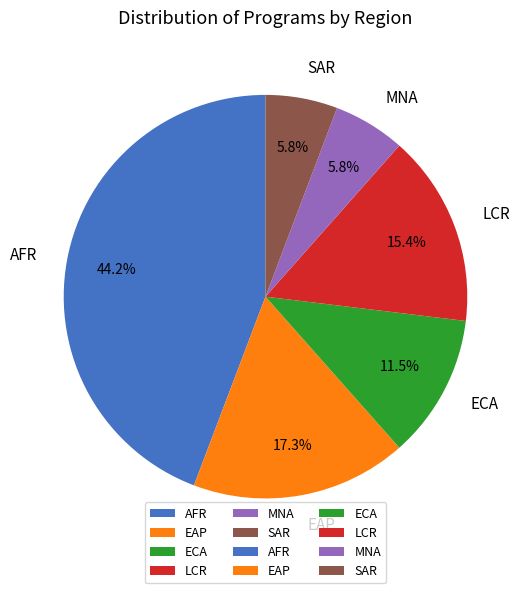

How many segments does this pie chart have?

6